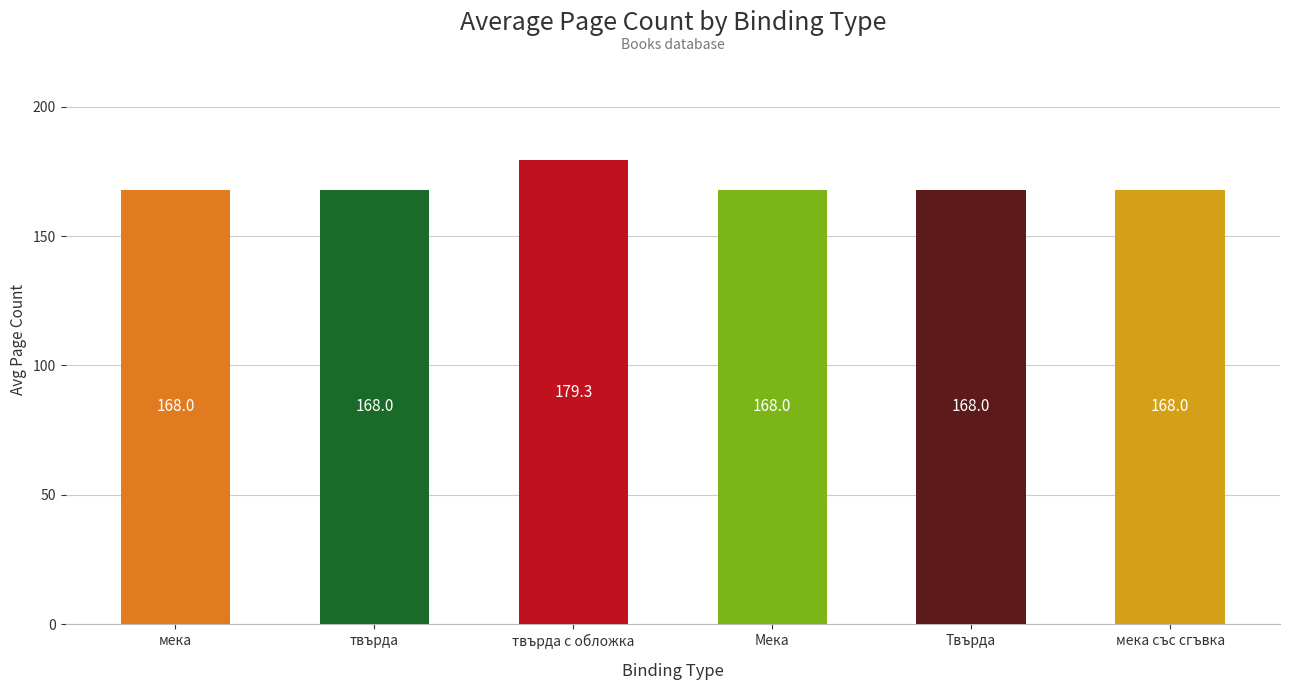

True or false: the data shows 41.8 at твърда с обложка.

False